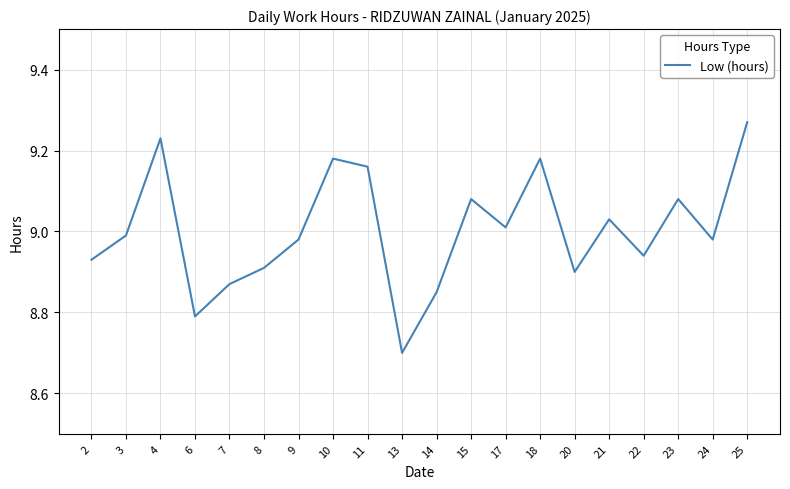

How many lines are shown in the chart?

1